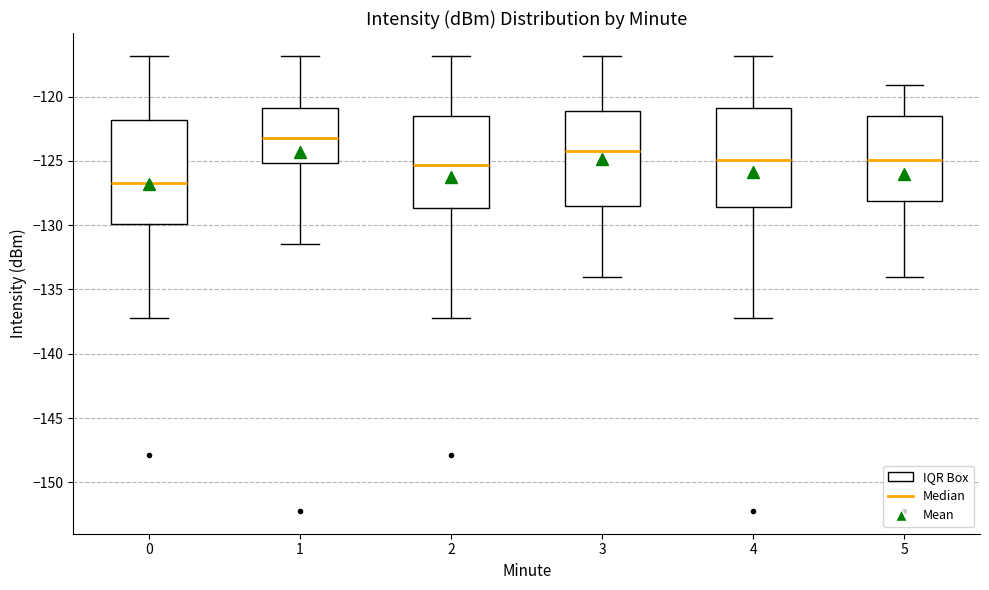

Reading left to right, read every box against the y-axis: the position of its median line, the range the box covers, and the ends of its whiskers. The values are not printed on the chart, so give them approximately, as read against the axis.

0: median -127.0, box -130.0 to -122.0, whiskers -137.0 to -117.0
1: median -123.0, box -125.0 to -121.0, whiskers -131.5 to -117.0
2: median -125.5, box -128.5 to -121.5, whiskers -137.0 to -117.0
3: median -124.0, box -128.5 to -121.0, whiskers -134.0 to -117.0
4: median -125.0, box -128.5 to -121.0, whiskers -137.0 to -117.0
5: median -125.0, box -128.0 to -121.5, whiskers -134.0 to -119.0